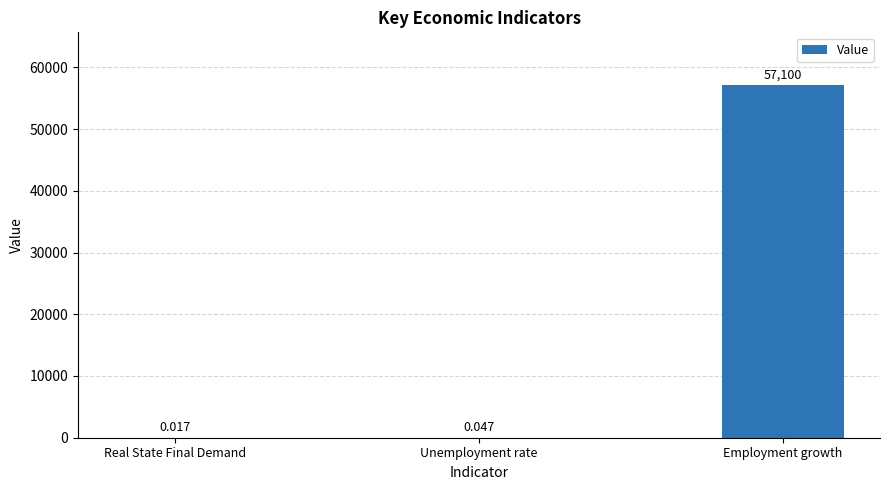

At which label is the value closest to 28550?

Unemployment rate